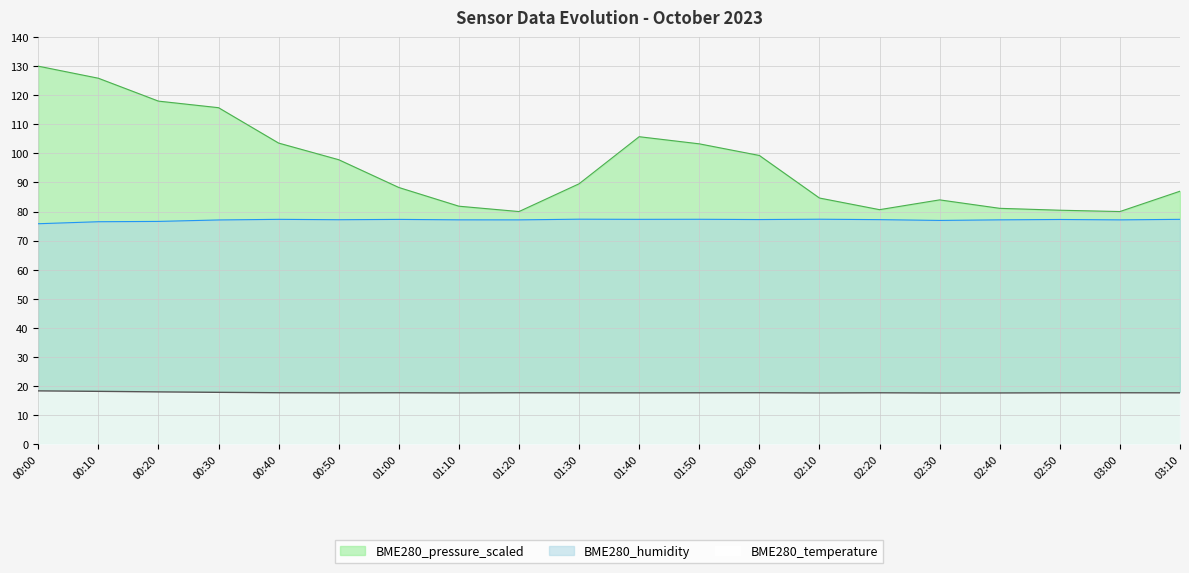

Reading left to right, transcribe all the data shown in this chart.

BME280_temperature: 18.3	18.2	18.0	17.8	17.7	17.6	17.7	17.6	17.7	17.7	17.6	17.7	17.7	17.6	17.7	17.6	17.6	17.7	17.7	17.7
BME280_humidity: 75.8	76.5	76.6	77.1	77.3	77.2	77.3	77.2	77.1	77.4	77.3	77.3	77.2	77.4	77.2	77.0	77.2	77.3	77.1	77.3
BME280_pressure_scaled: 130.0	125.8	118.0	115.7	103.5	97.8	88.3	81.8	80.0	89.5	105.7	103.3	99.3	84.7	80.6	84.0	81.1	80.5	80.0	87.0